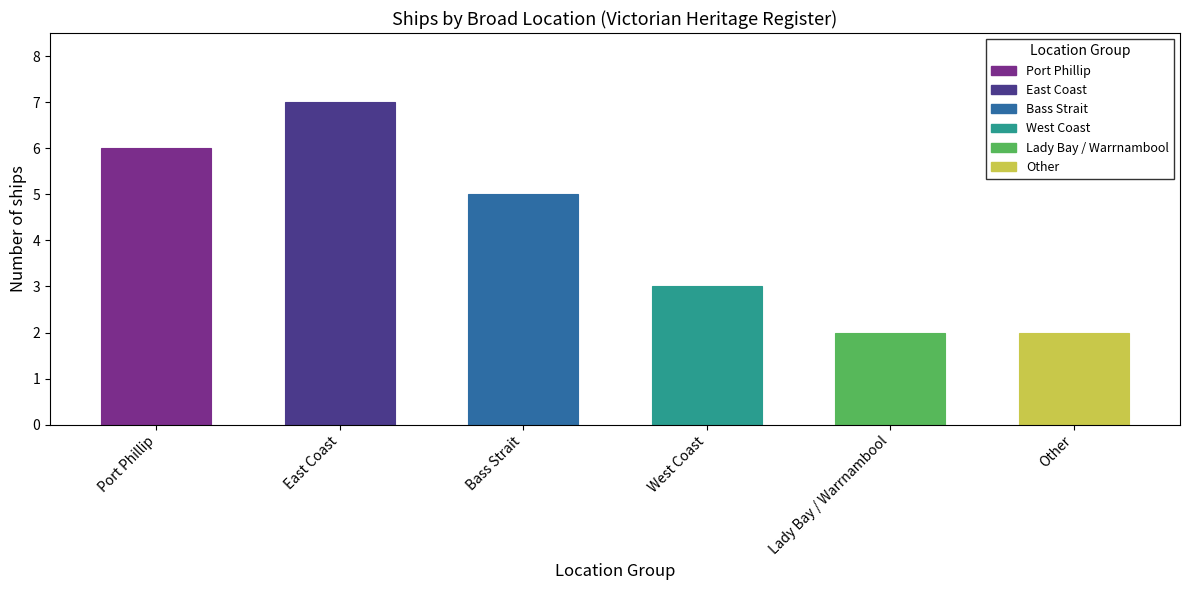

Does the chart contain any negative values?

No